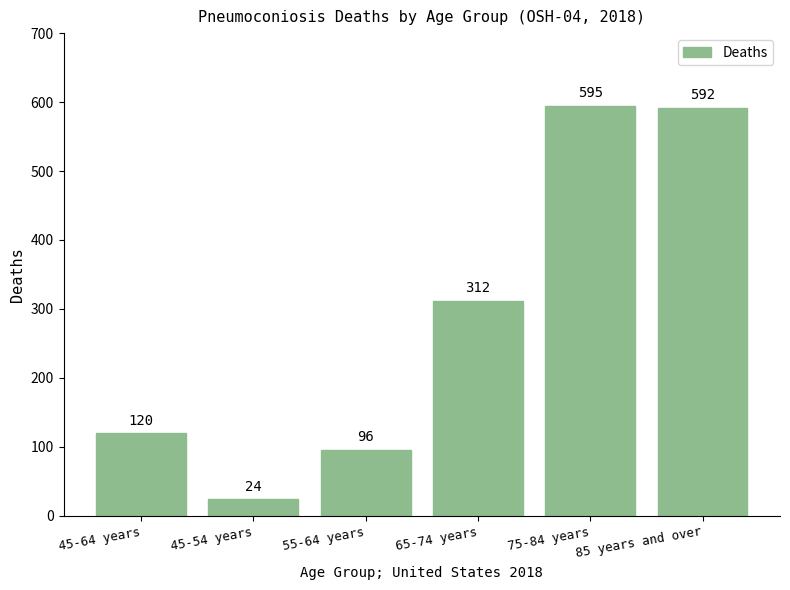

What position from the right is 65-74 years?

3